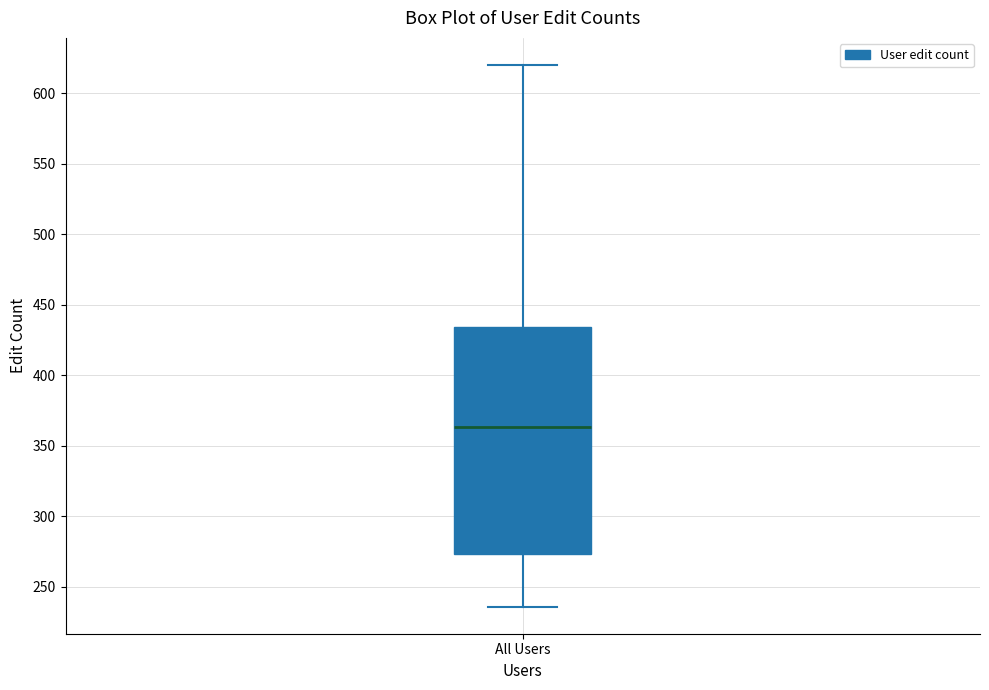

Where is the upper edge of the box for All Users on the y-axis? The values are not printed on the chart, so give them approximately, as read against the axis.

435